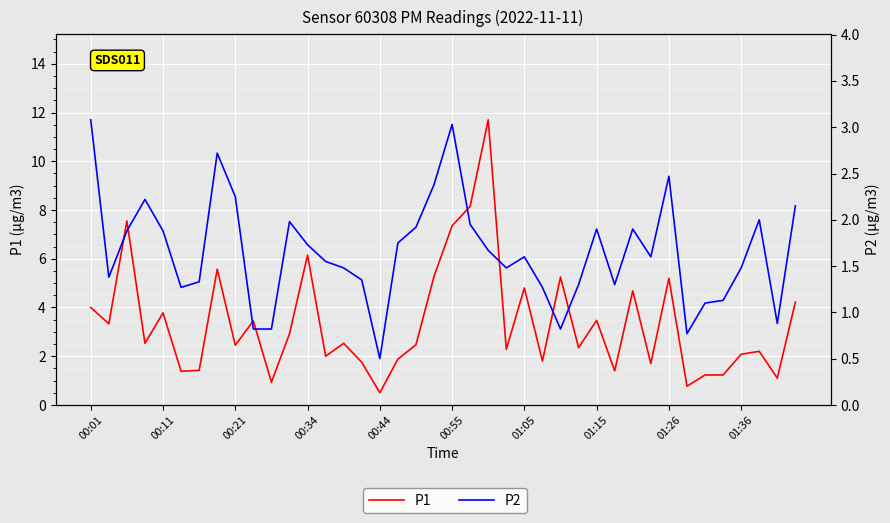

Is the value of P1 at 34 greater than the value of P2 at 00:11?

No